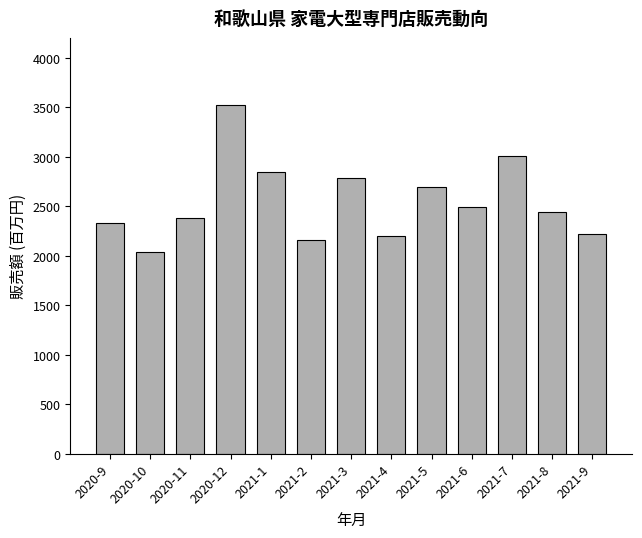

What is the sum of all values?

33115